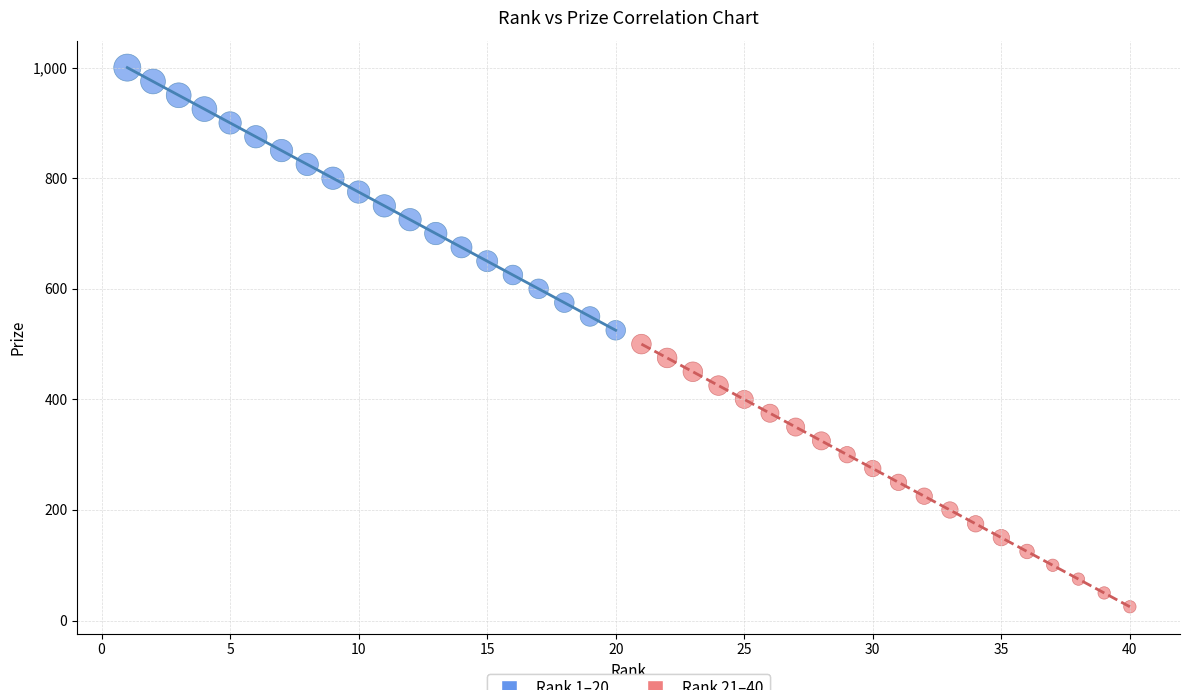

Which series contains the lowest Y value?

Rank 21–40